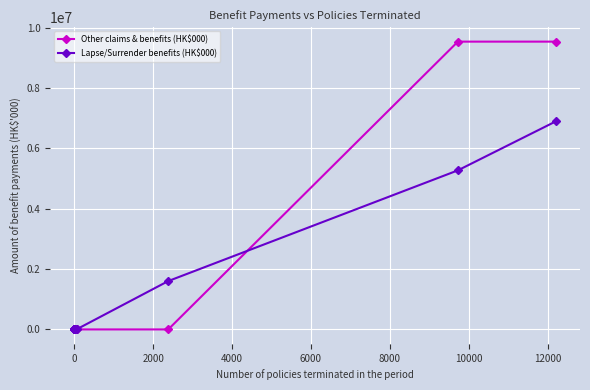

True or false: Lapse/Surrender benefits (HK$000) has more than 1 interior local peaks.

False